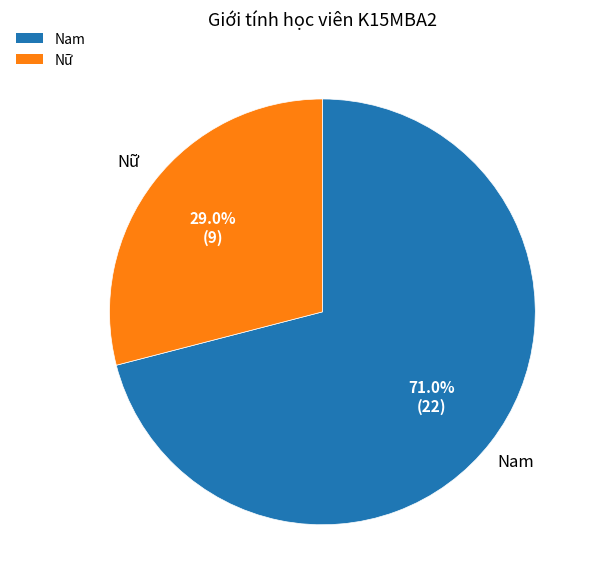

Is there a majority slice in this chart?

Yes